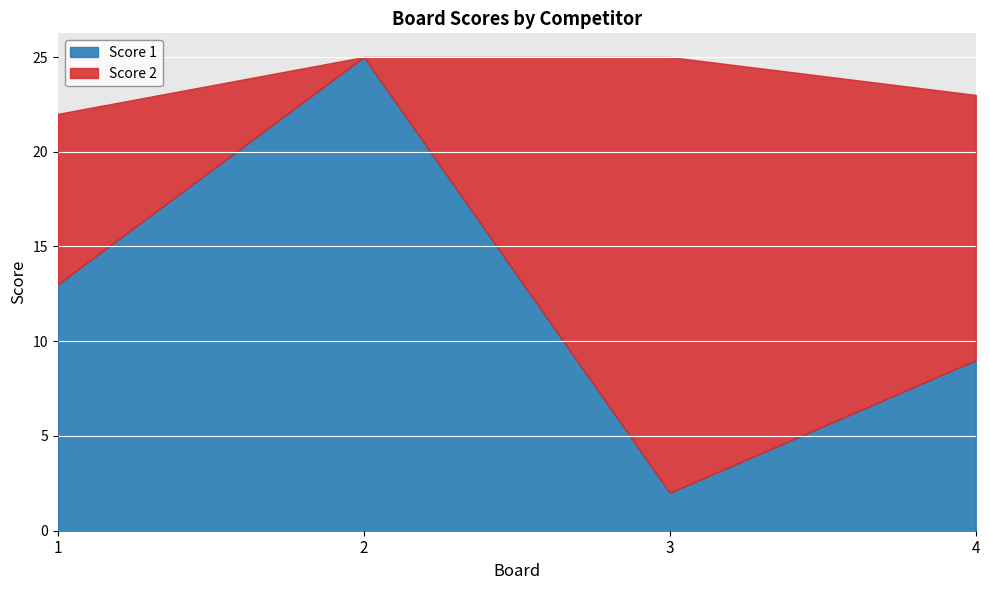

How many values in Score 2 are above zero?

3